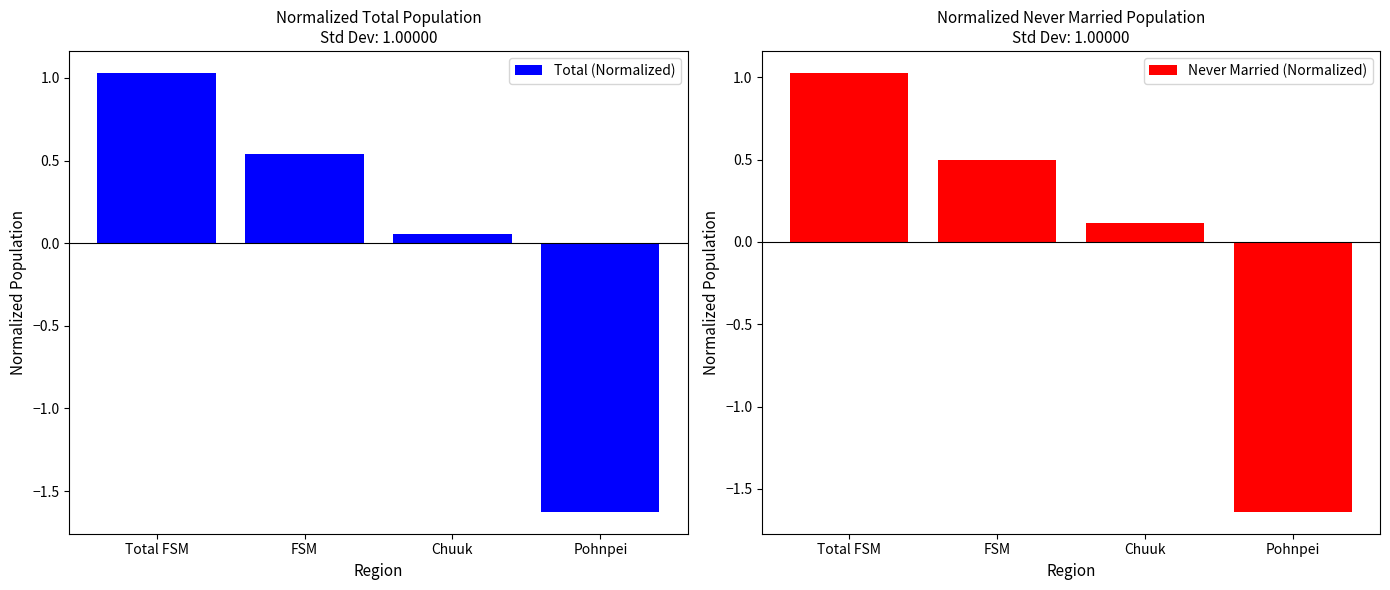

Between Total FSM and Chuuk, which series saw the biggest shift?

Total (Normalized)